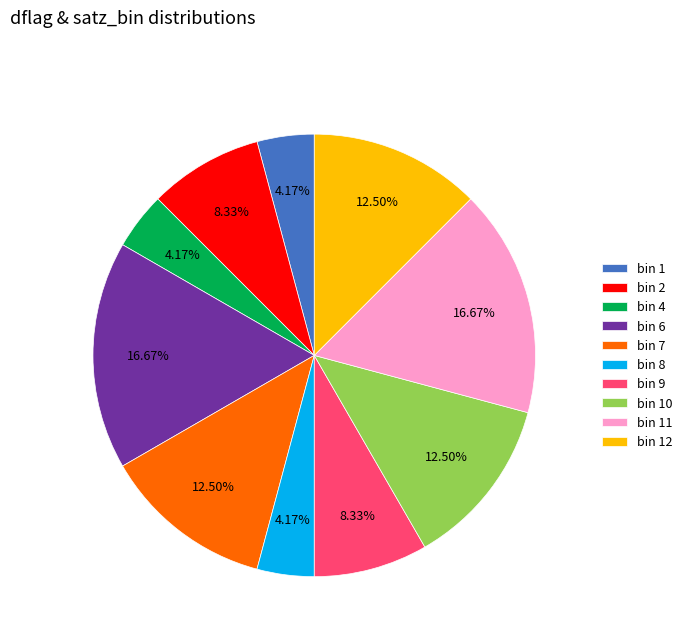

Count the number of slices in the pie.

10